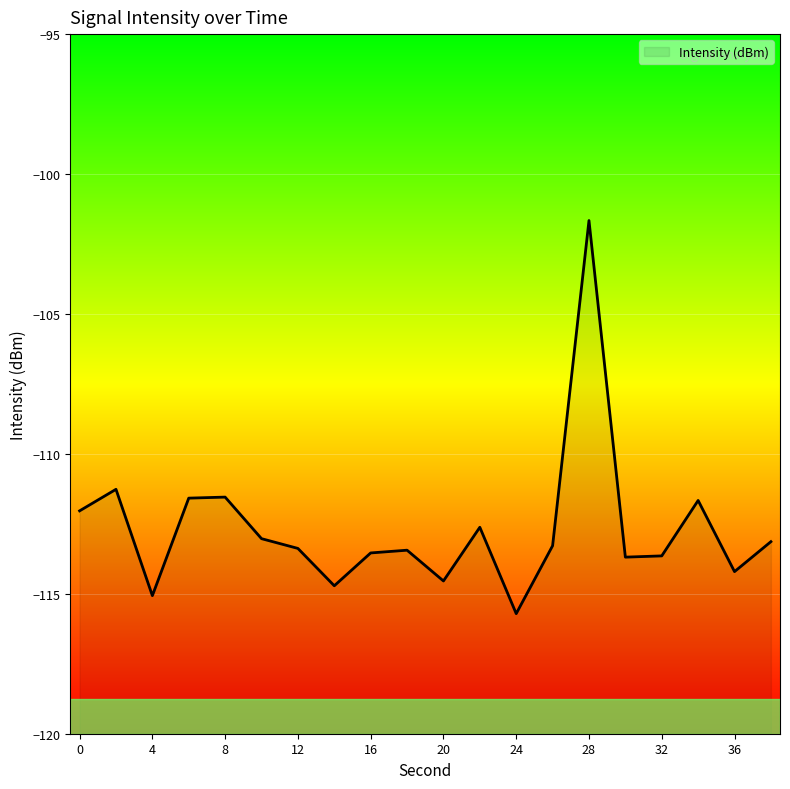

Rank the categories by value from highest to lowest.

28, 2, 8, 6, 34, 0, 22, 10, 38, 26, 12, 18, 16, 32, 30, 36, 20, 14, 4, 24